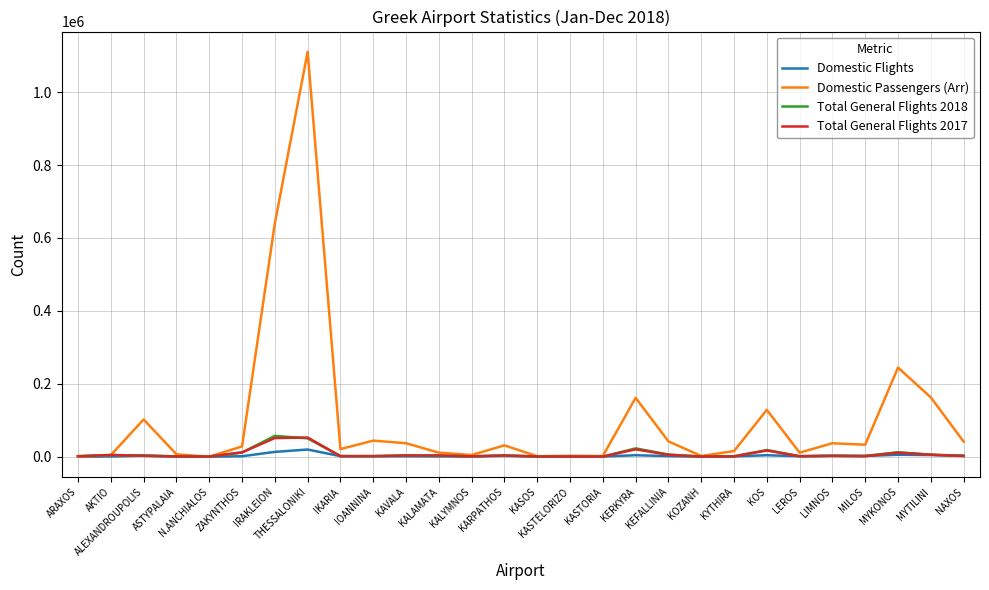

What is the maximum value shown in the chart?

1110710